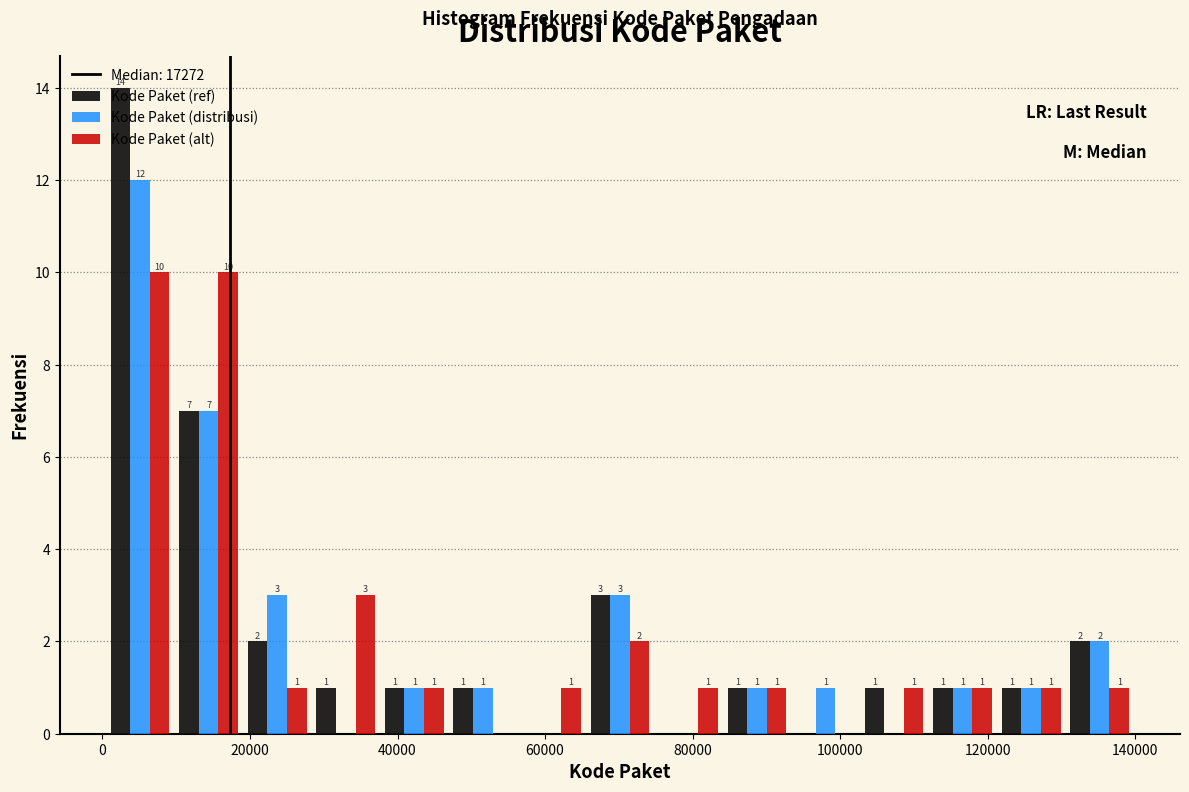

In the Kode Paket (distribusi) series, which range on the x-axis has the tallest bar?

0 to 10000